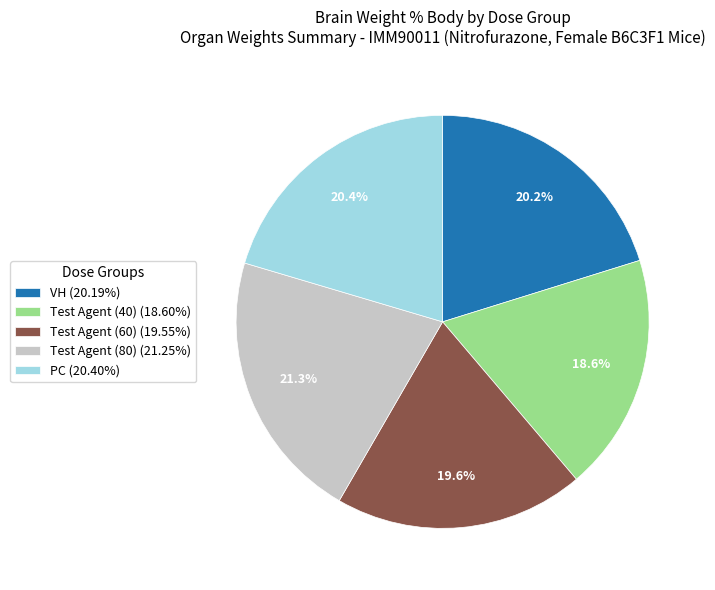

To the nearest percent, what portion does VH represent?

20%